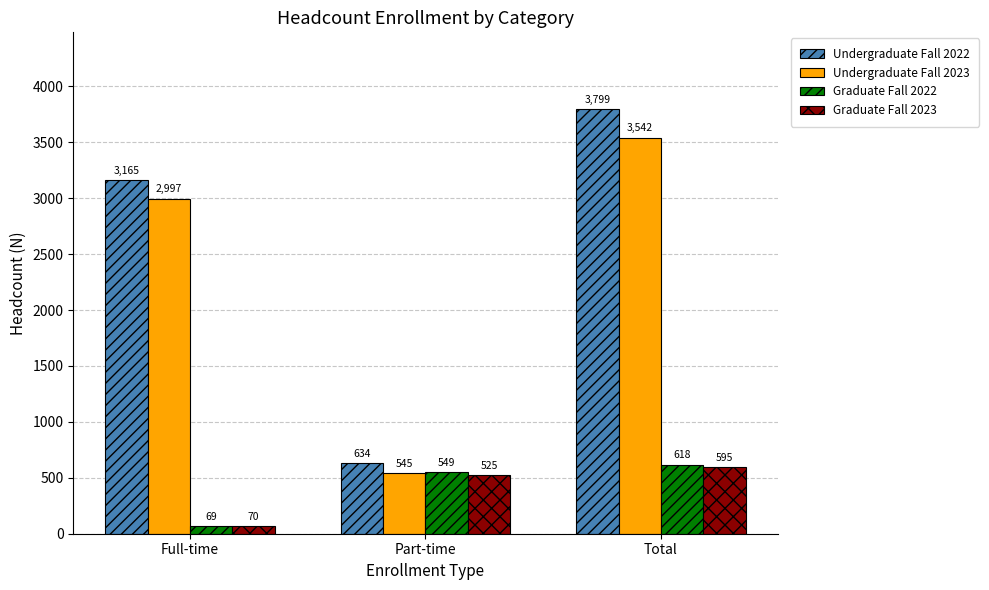

List the series in order of their peak value, highest first.

Undergraduate Fall 2022, Undergraduate Fall 2023, Graduate Fall 2022, Graduate Fall 2023